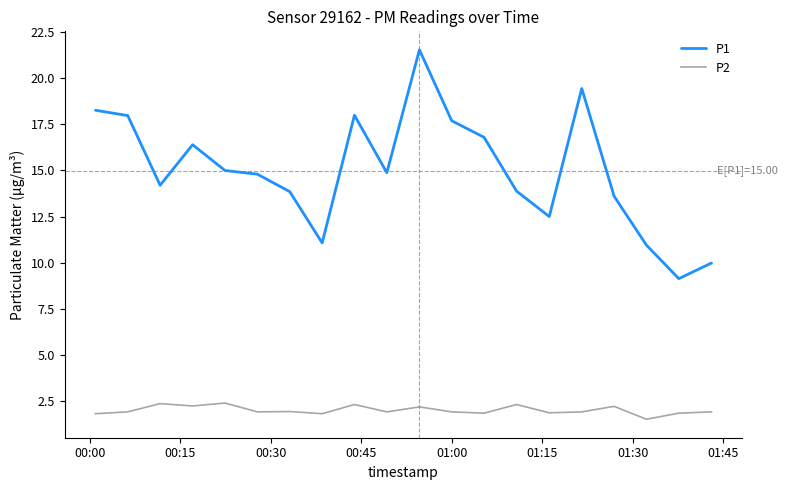

True or false: P2 and P1 cross at least once.

False